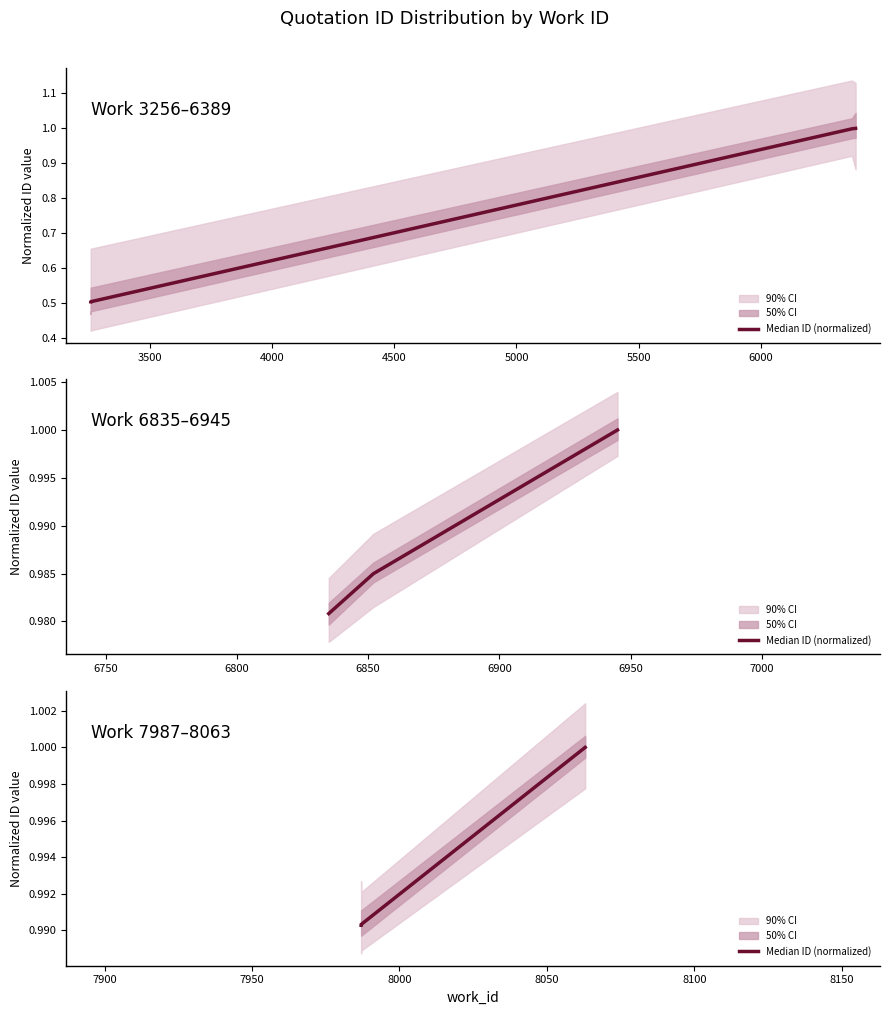

What is the value of the 3rd point from the left?

1.0